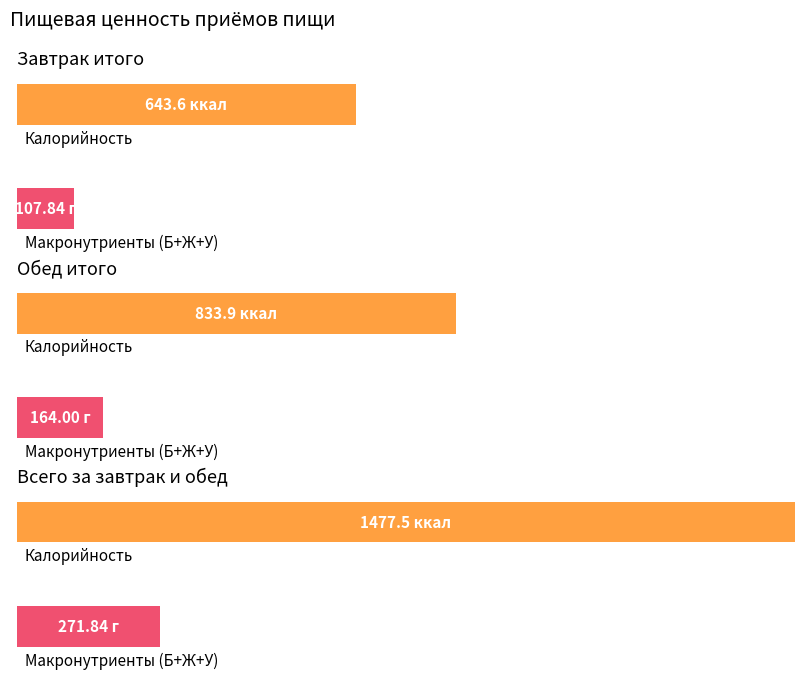

Which series has the largest range (max minus min)?

Калорийность